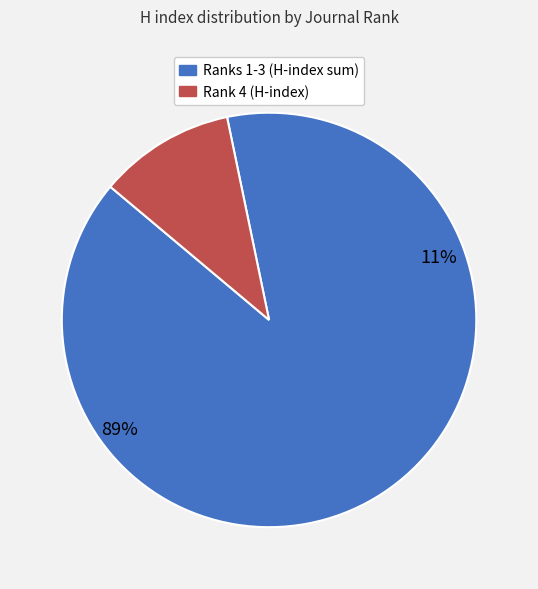

The Rank 1 (H=55) slice represents 70% of the pie. True or false?

False